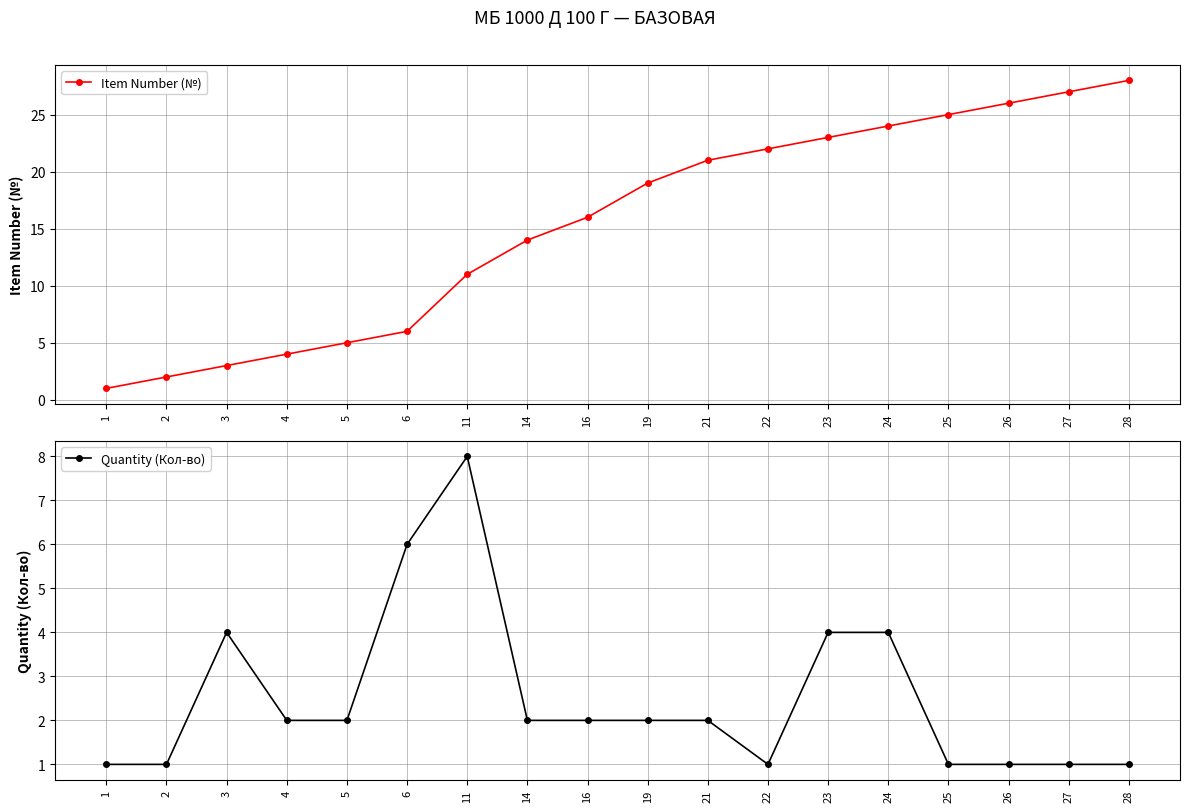

What is the value of the Item Number (№) point at the 6th from the left?

6